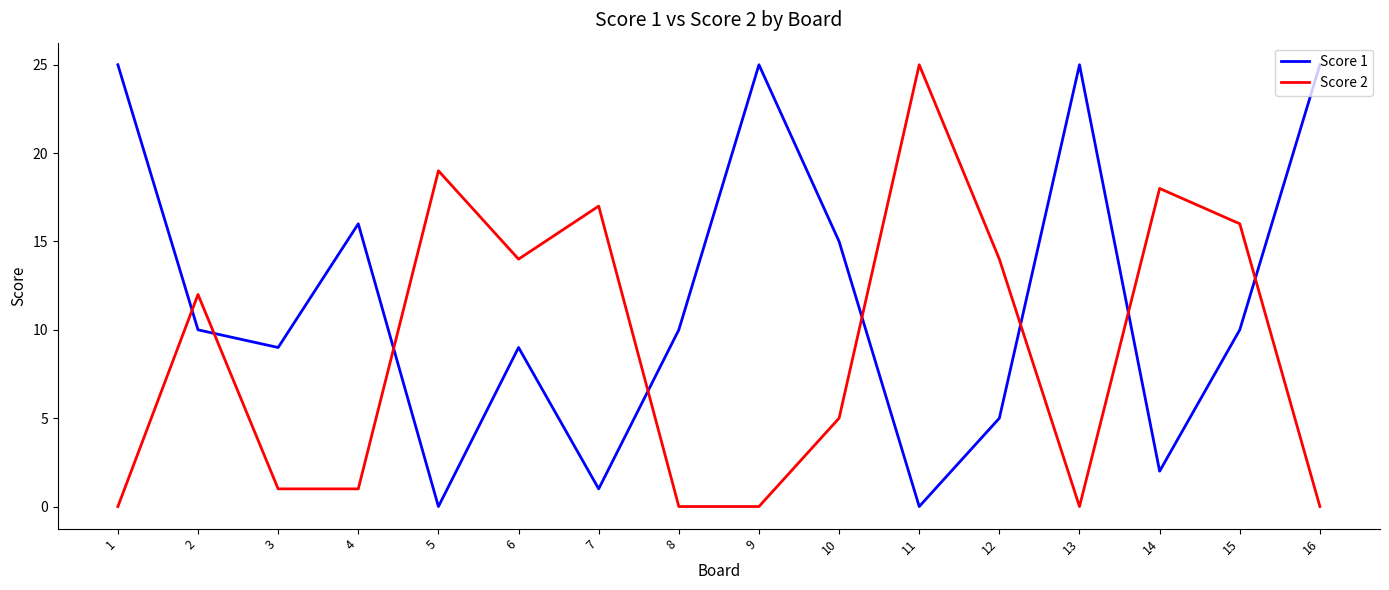

Between 4 and 10, which series saw the biggest shift?

Score 2